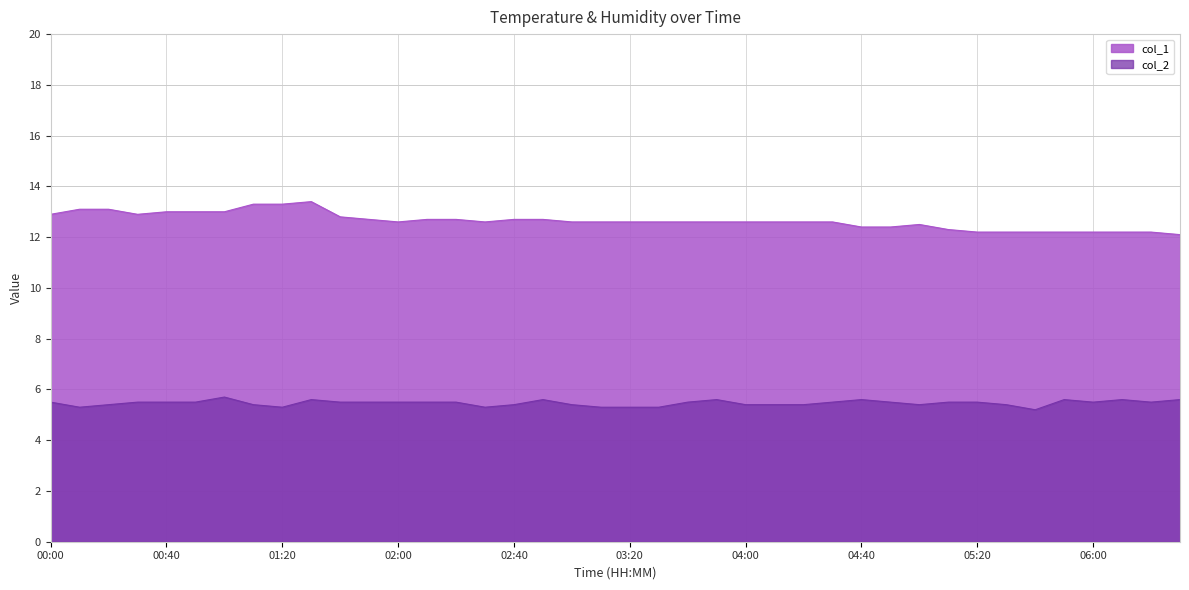

Does the chart display data point markers on the line(s)?

No